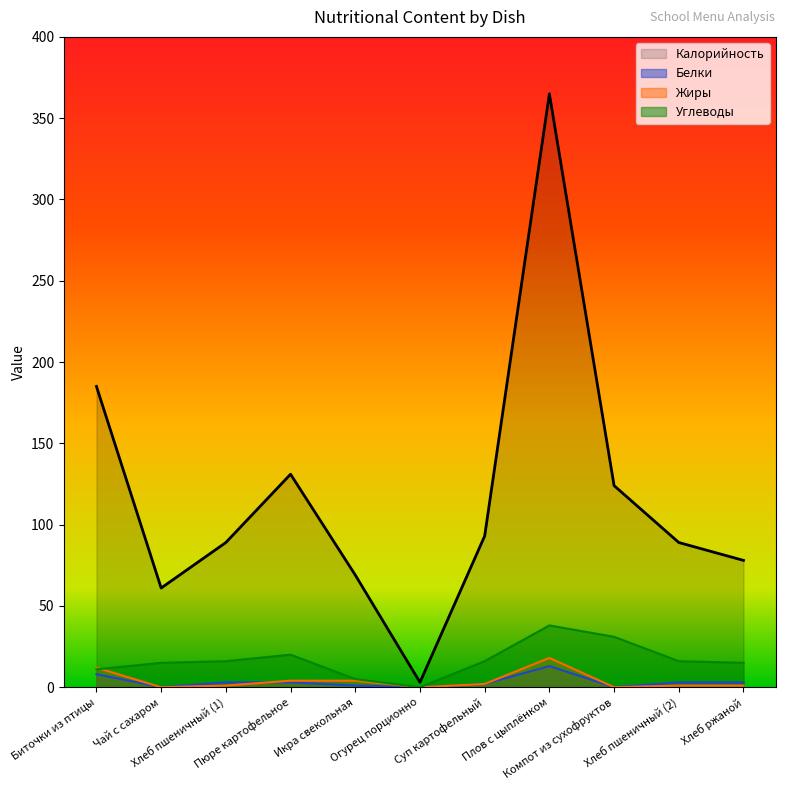

What is the highest value of the Калорийность series?

365